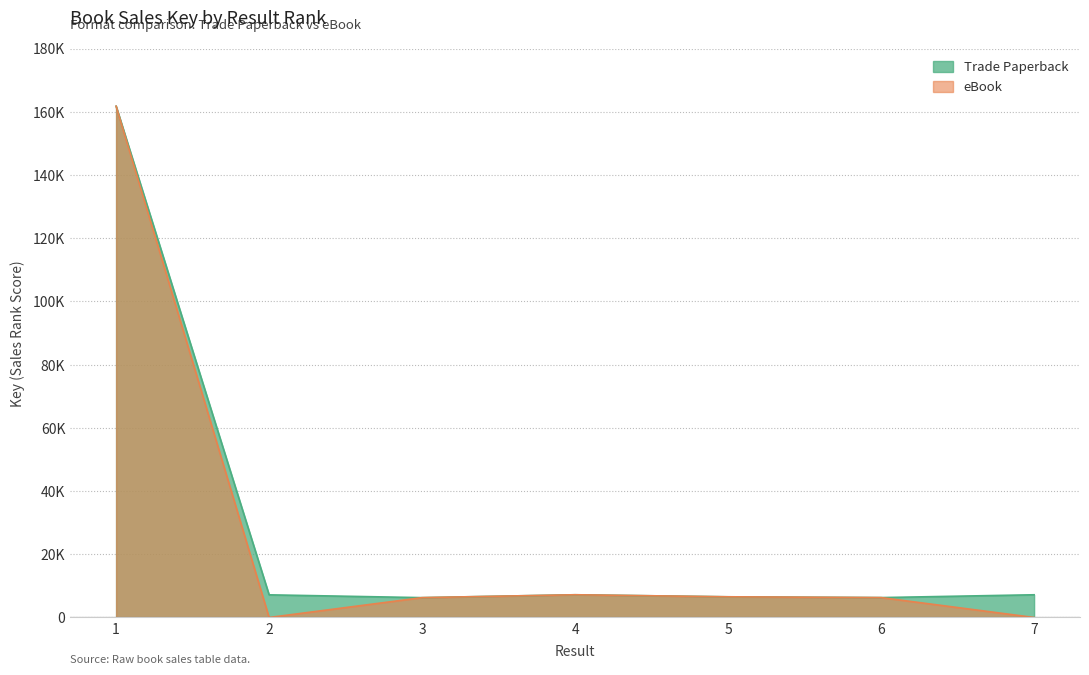

Which category has the highest value in the eBook series?

1